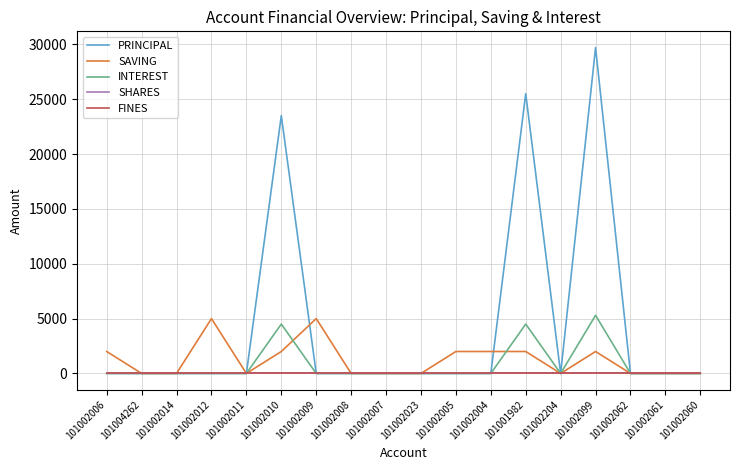

Does the chart display data point markers on the line(s)?

No